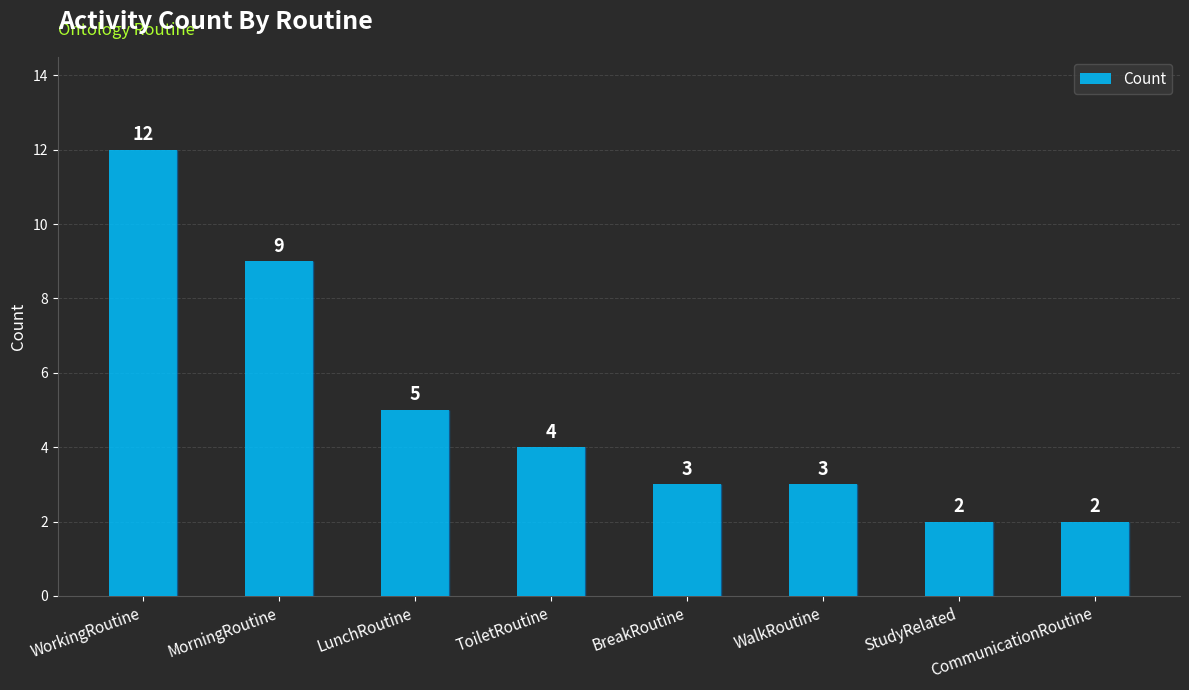

What is the maximum value shown in the chart?

12